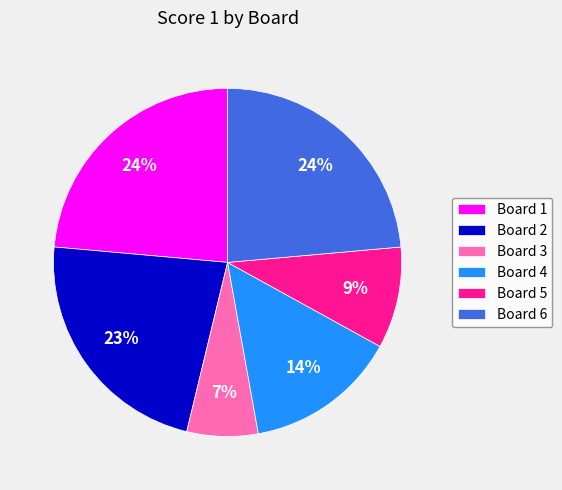

To the nearest percent, what is the difference between the Board 2 and Board 1 slice percentages?

1%